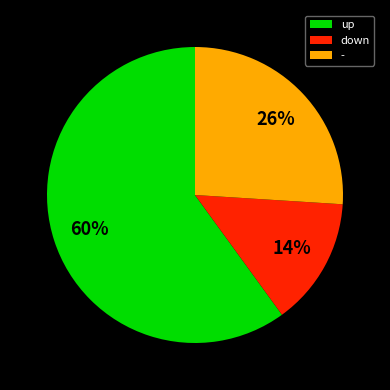

To the nearest percent, what is the combined percentage of down and up?

74%